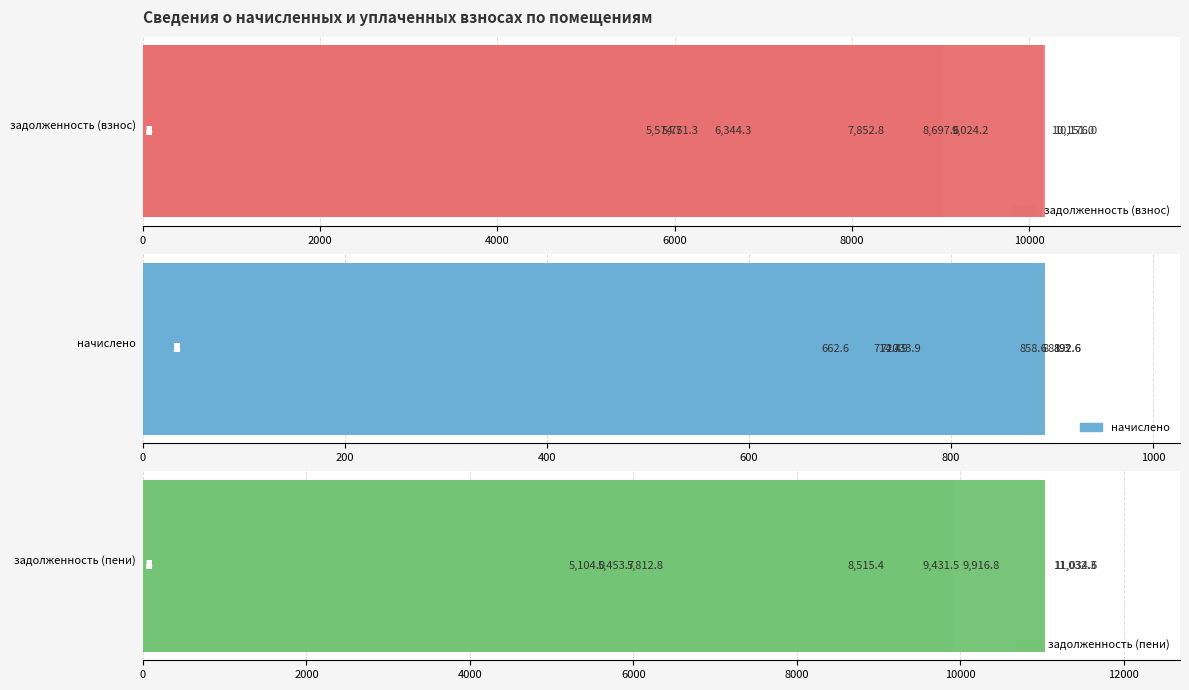

What is the lowest value of the начислено series?

662.6